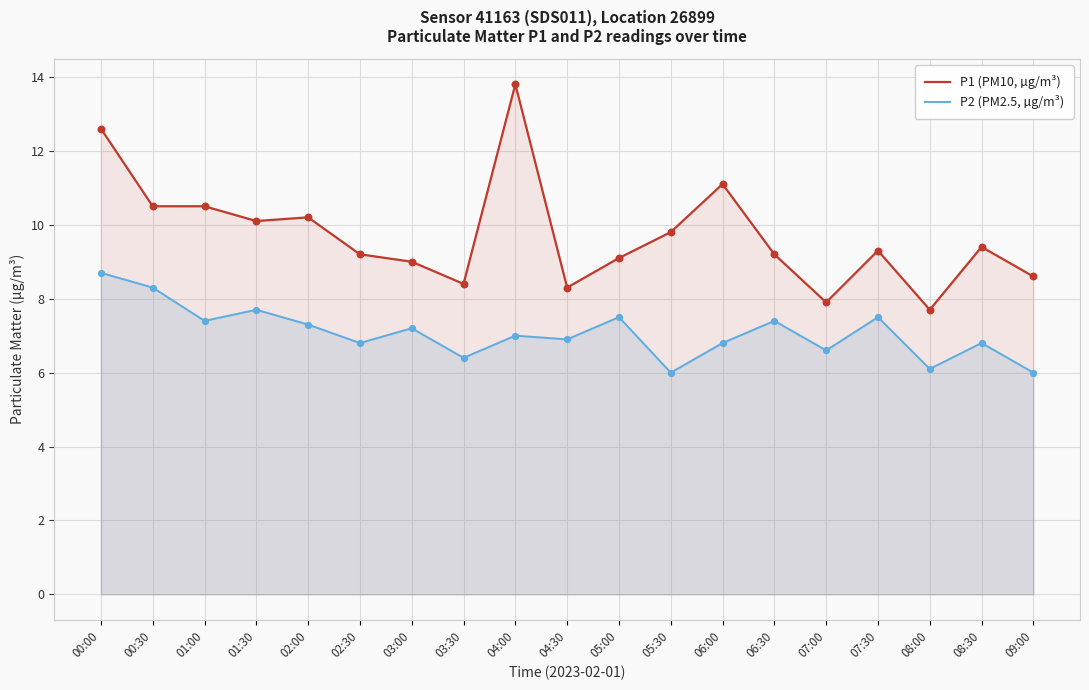

What is the total value across all series at 00:30?

18.8